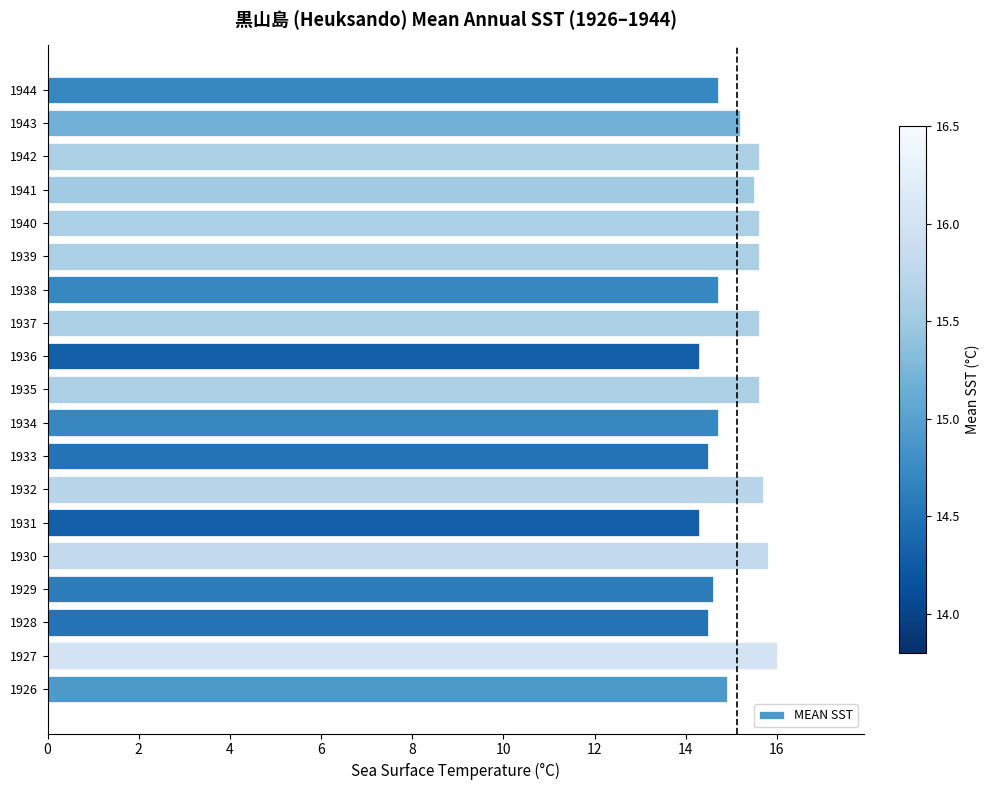

The value at 1937 is 21.2. True or false?

False